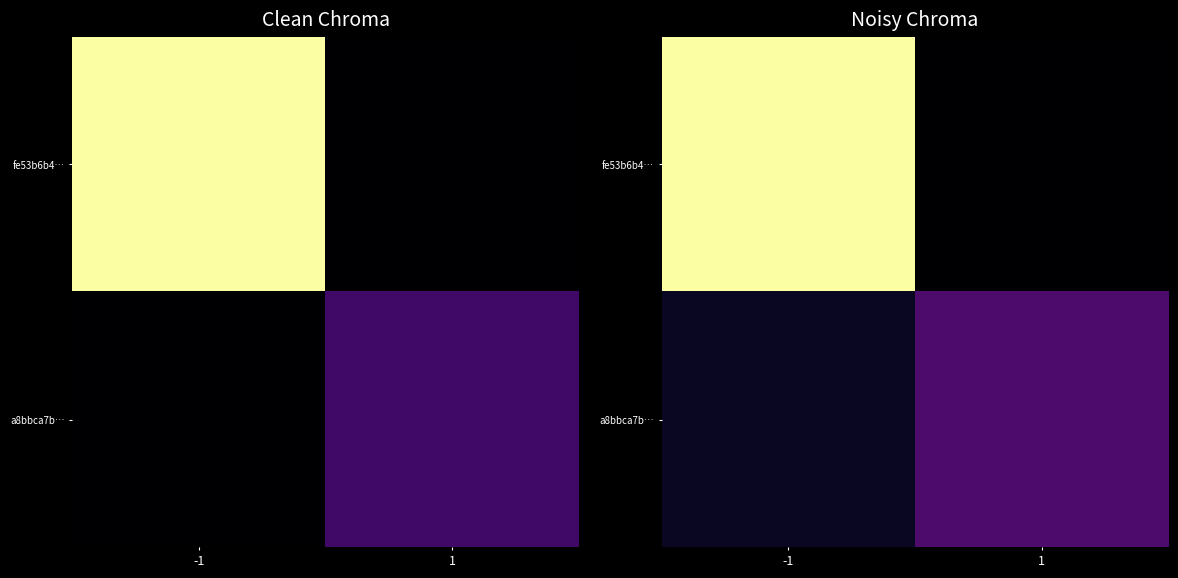

Rank the series by their average value, from lowest to highest.

a8bbca7b…, fe53b6b4…